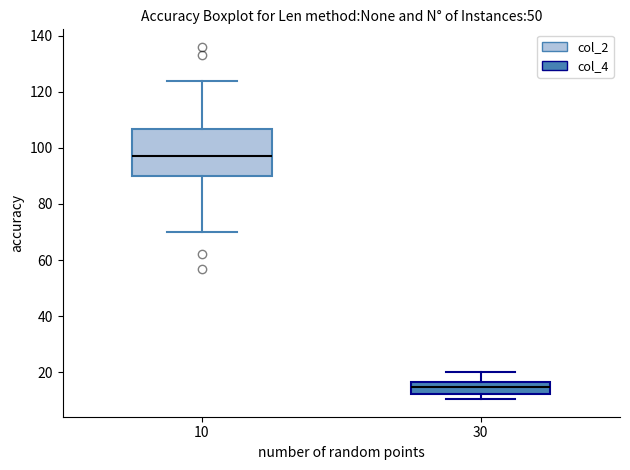

Which box has the highest median line?

10